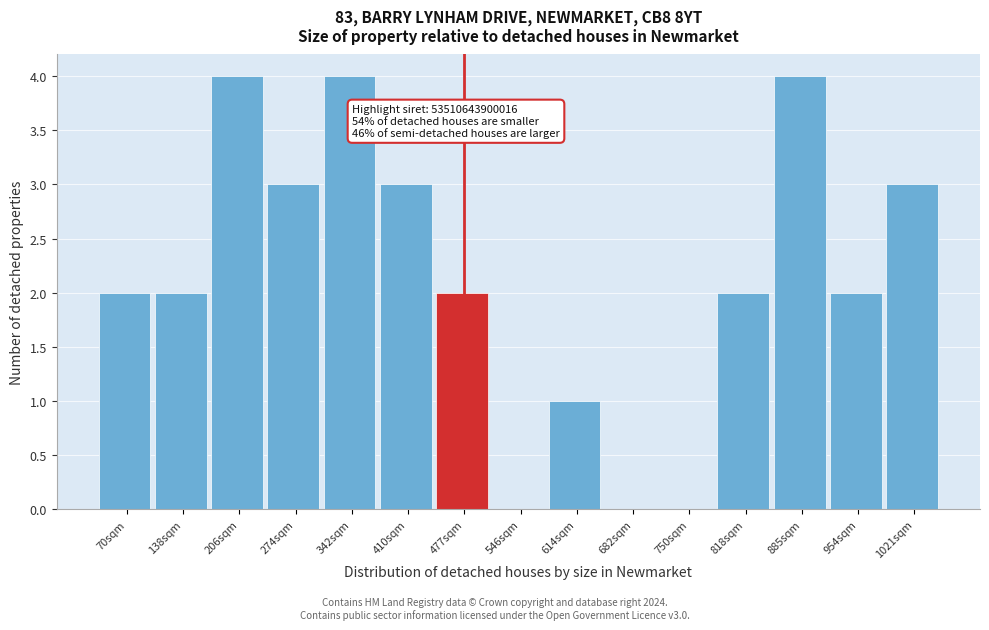

Reading left to right, list all the values displayed in this chart.

70sqm=2	138sqm=2	206sqm=4	274sqm=3	342sqm=4	410sqm=3	477sqm=2	546sqm=0	614sqm=1	682sqm=0	750sqm=0	818sqm=2	885sqm=4	954sqm=2	1021sqm=3